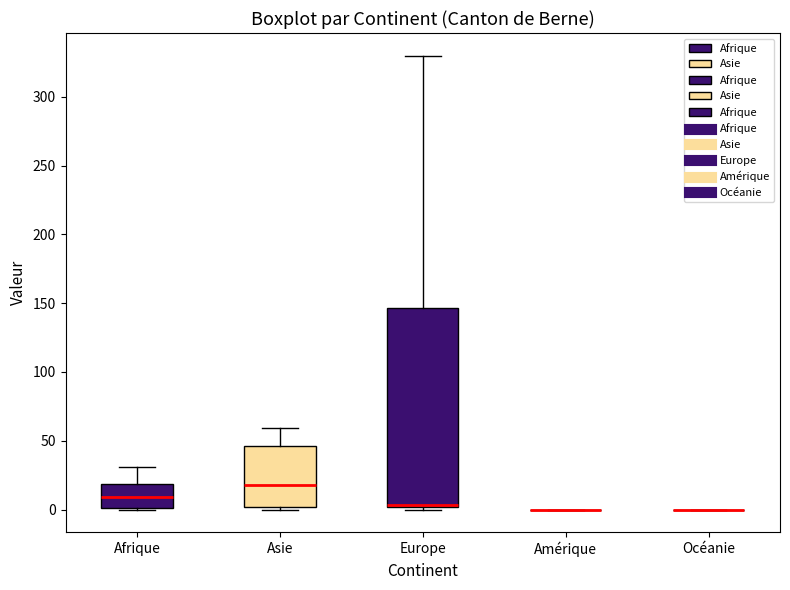

Reading left to right, read every box against the y-axis: the position of its median line, the range the box covers, and the ends of its whiskers. The values are not printed on the chart, so give them approximately, as read against the axis.

Afrique: median 10, box 0 to 20, whiskers 0 to 30
Asie: median 20, box 0 to 45, whiskers 0 (just below the box's lower edge) to 60
Europe: median 5 (drawn on the box's lower edge), box 0 to 145, whiskers 0 (just below the box's lower edge) to 330
Amérique: box collapsed to a line at 0, whiskers 0 to 0
Océanie: box collapsed to a line at 0, whiskers 0 to 0